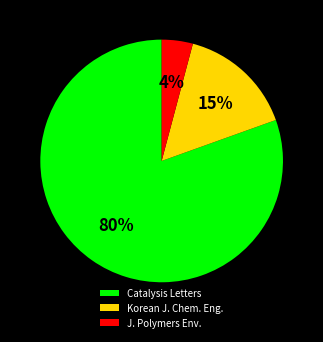

Which category has the biggest portion of the pie?

Catalysis Letters